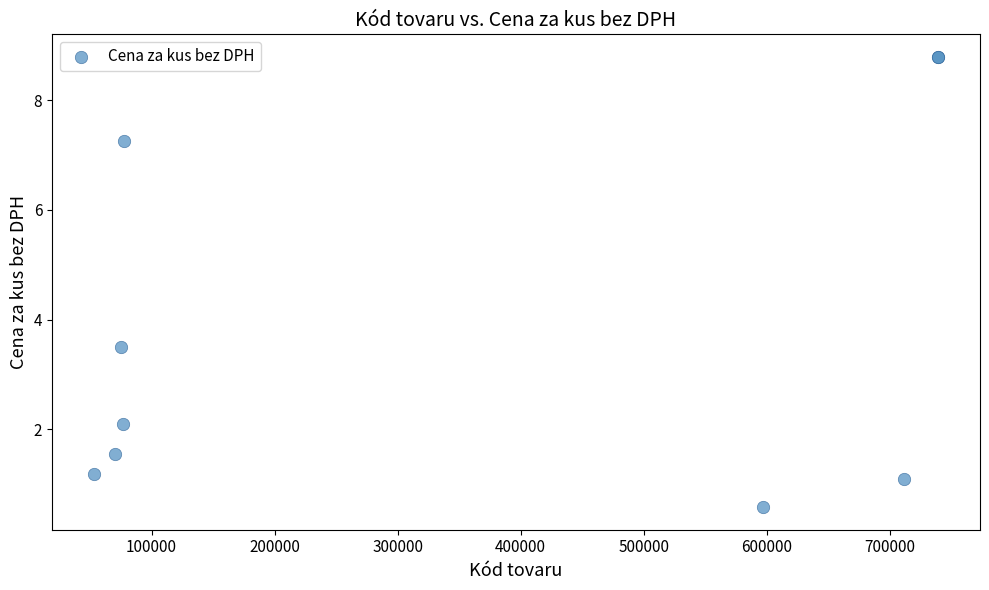

What Y value in the scatter plot is closest to 4?

3.5